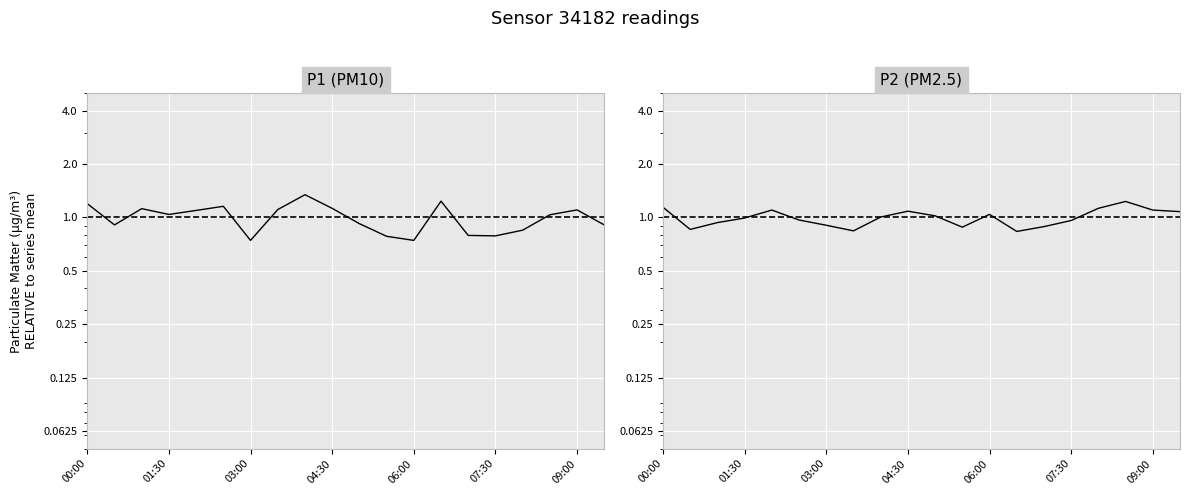

Where is P2 (PM2.5) nearest to the value 1?

8